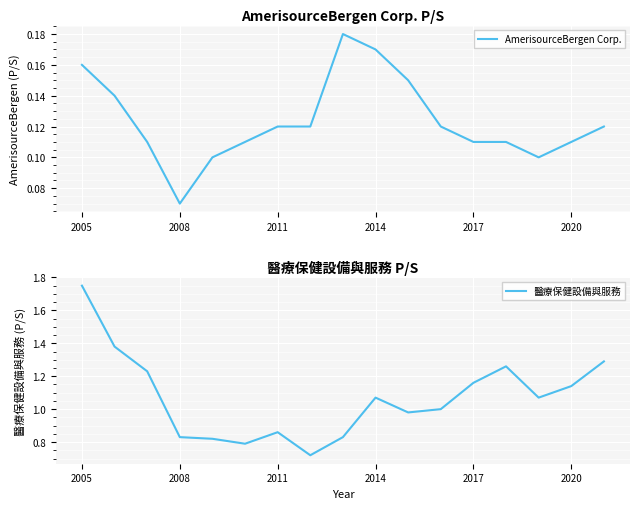

The 醫療保健設備與服務 series shows 2.3 at 2005. True or false?

False